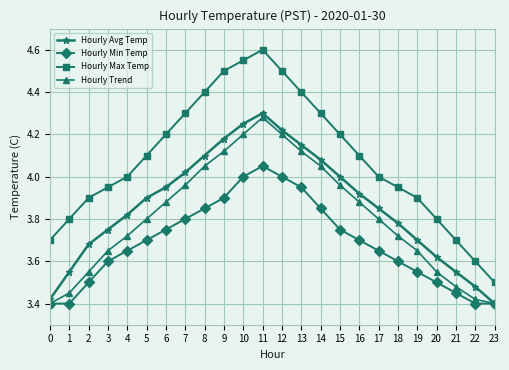

Is this an area chart (filled region under the line)?

No